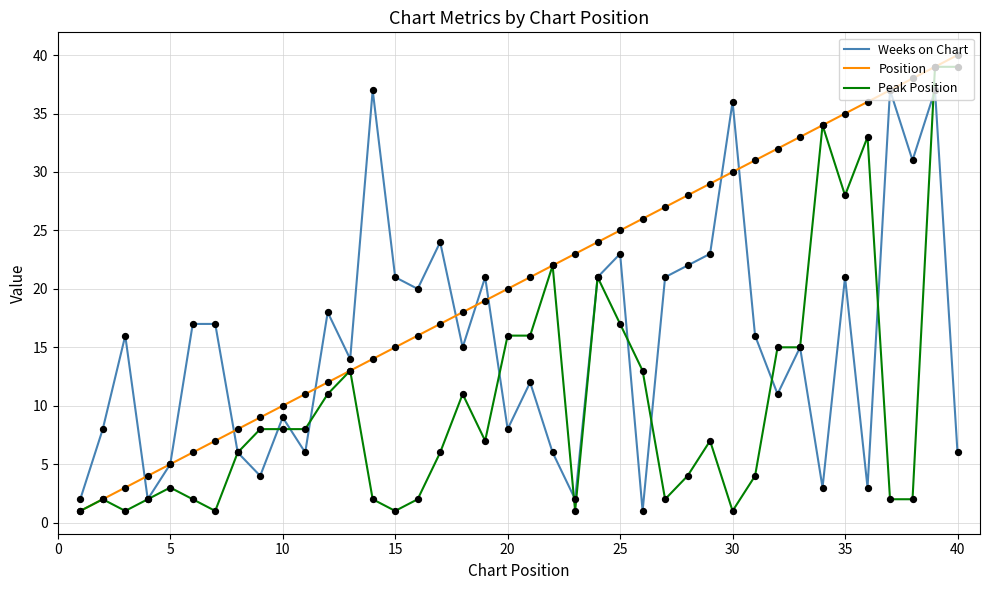

What are all the series names shown in the legend?

Weeks on Chart, Position, Peak Position